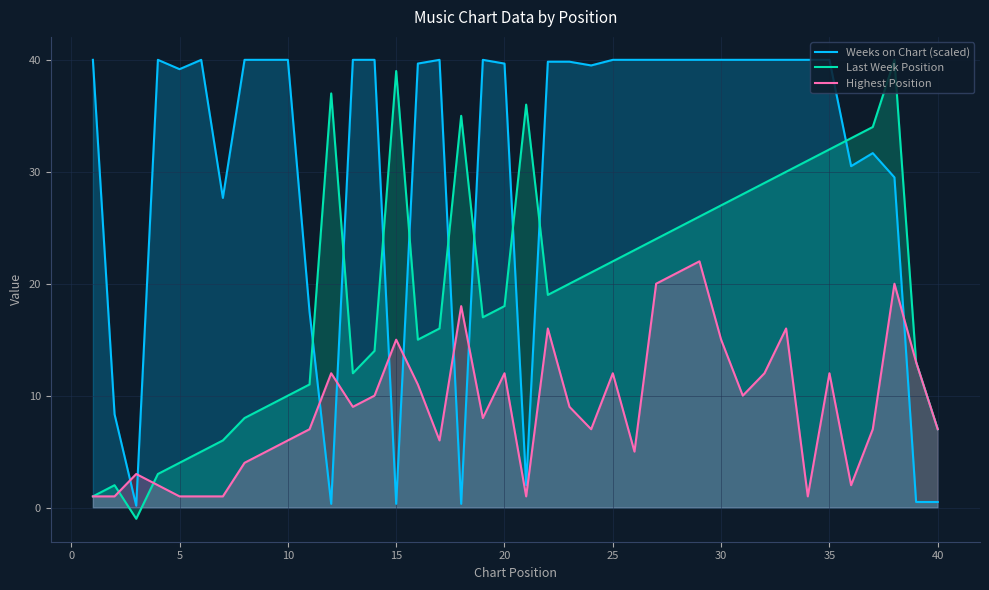

Which series ends up on top after the final intersection of Weeks on Chart (scaled) and Highest Position?

Highest Position